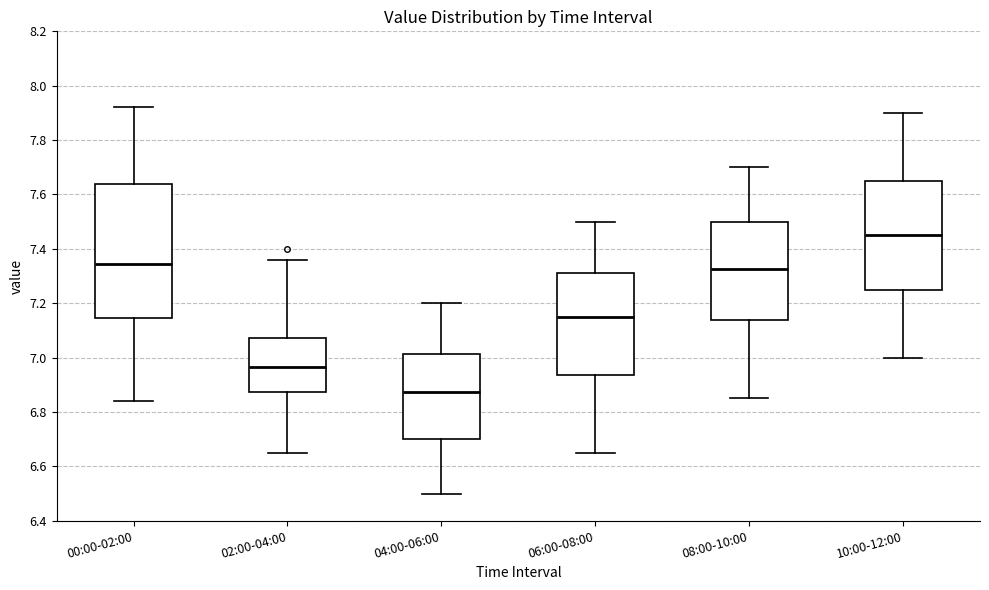

Which box has the lowest median line?

04:00-06:00